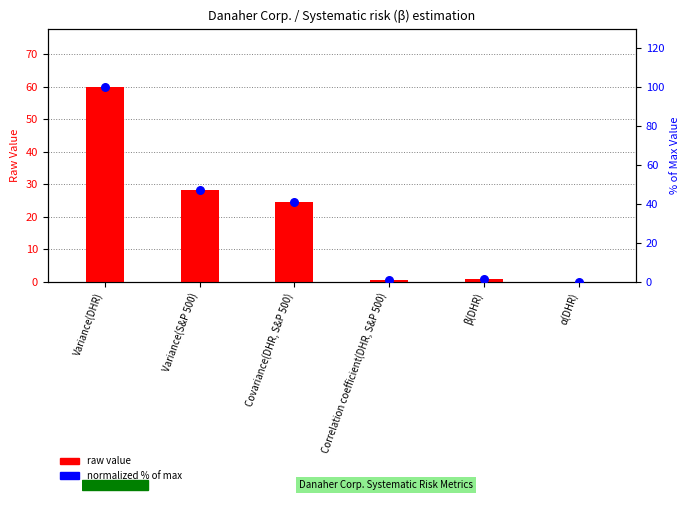

What are all the series names shown in the legend?

raw value, normalized % of max